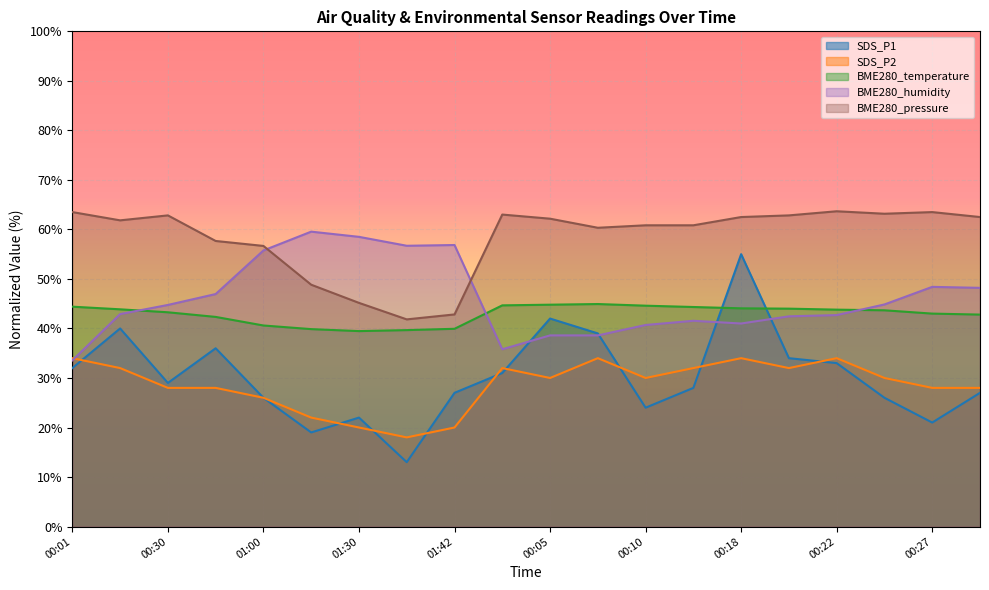

The BME280_humidity series shows 44.8 at 00:30. True or false?

True